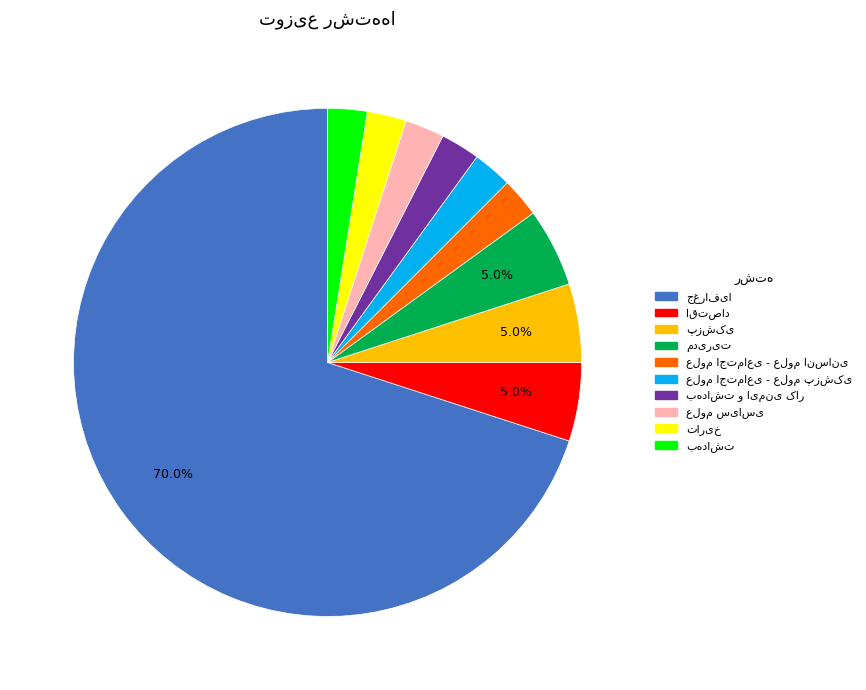

Is there any slice that represents more than half of the pie?

Yes